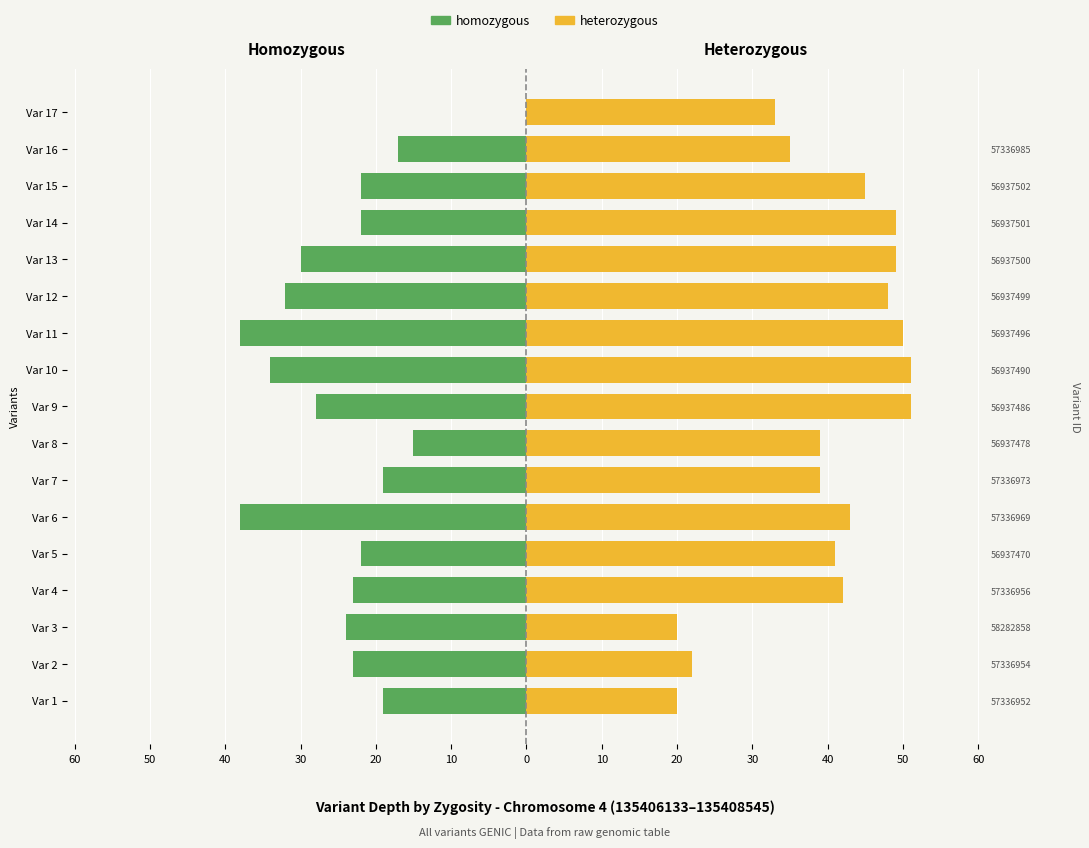

How many groups of bars are there?

17